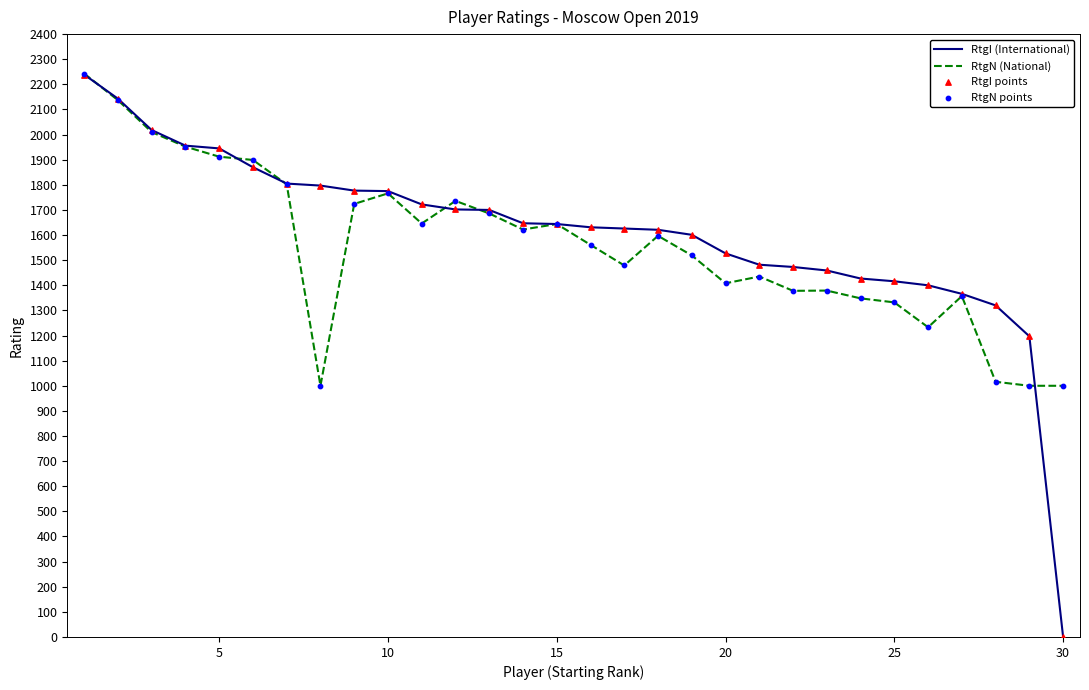

Which series has the largest range (max minus min)?

RtgI (International)